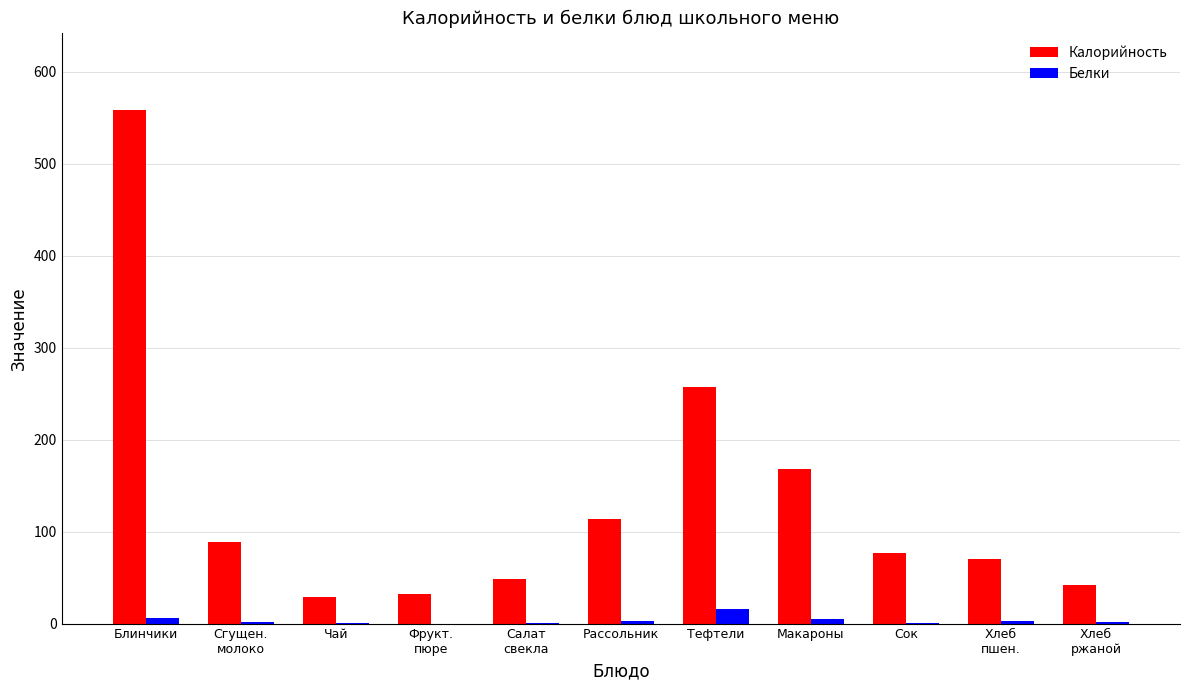

Does the chart contain stacked bars?

No